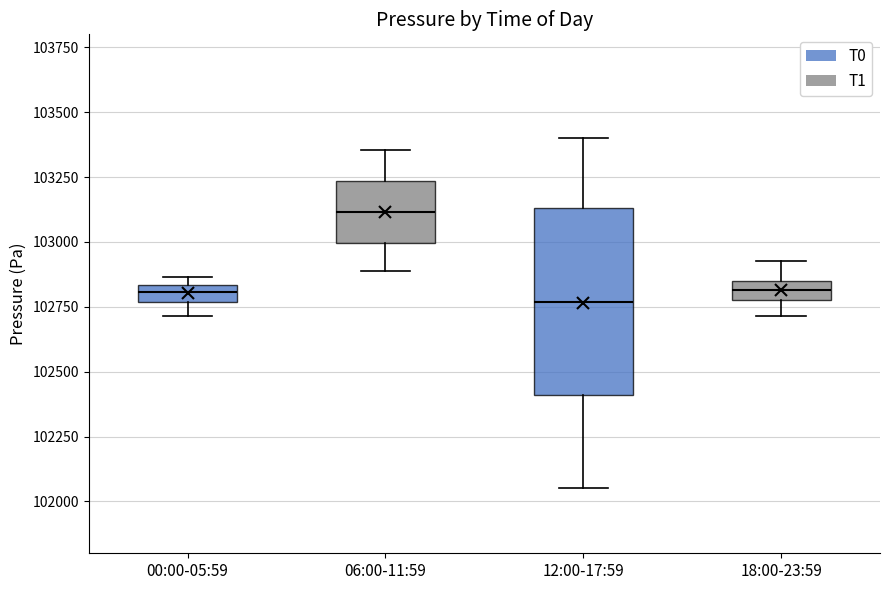

Where does the lower whisker of the box for 06:00-11:59 end on the y-axis? The values are not printed on the chart, so give them approximately, as read against the axis.

102900